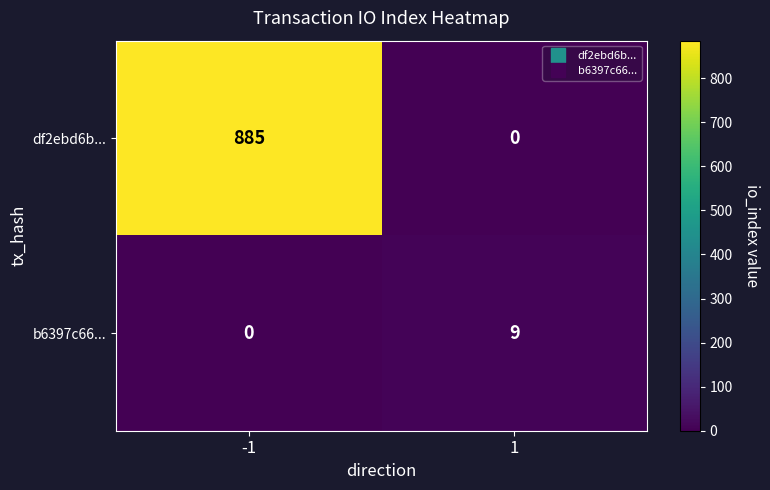

What is the maximum value for df2ebd6b...?

885